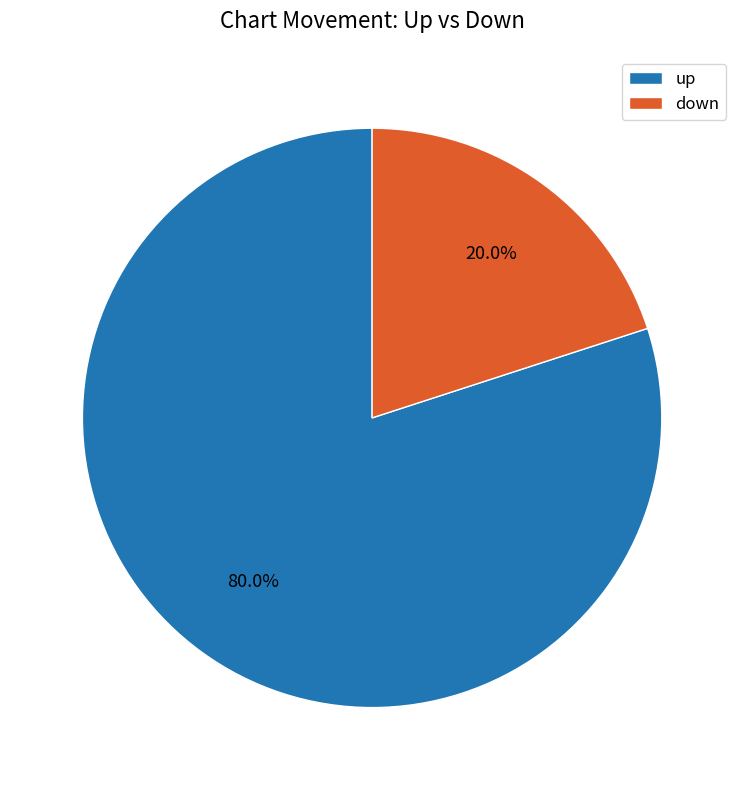

To the nearest percent, what is the average slice percentage?

50%